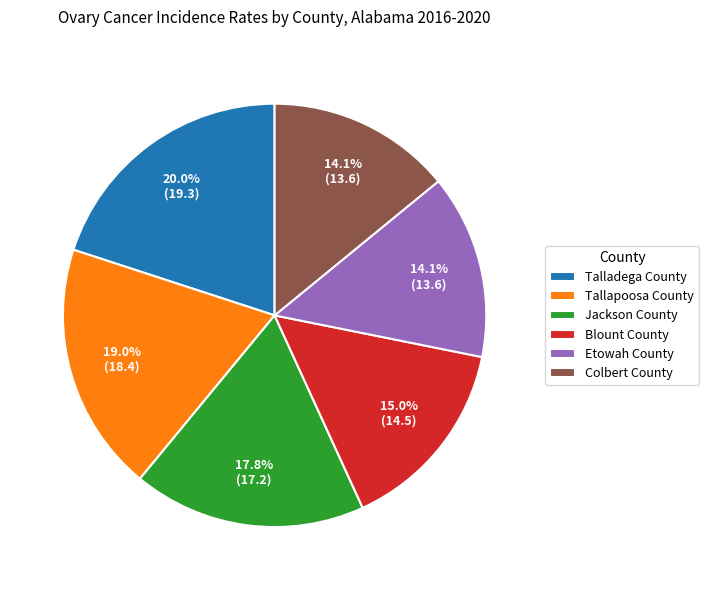

Which slice is the largest?

Talladega County